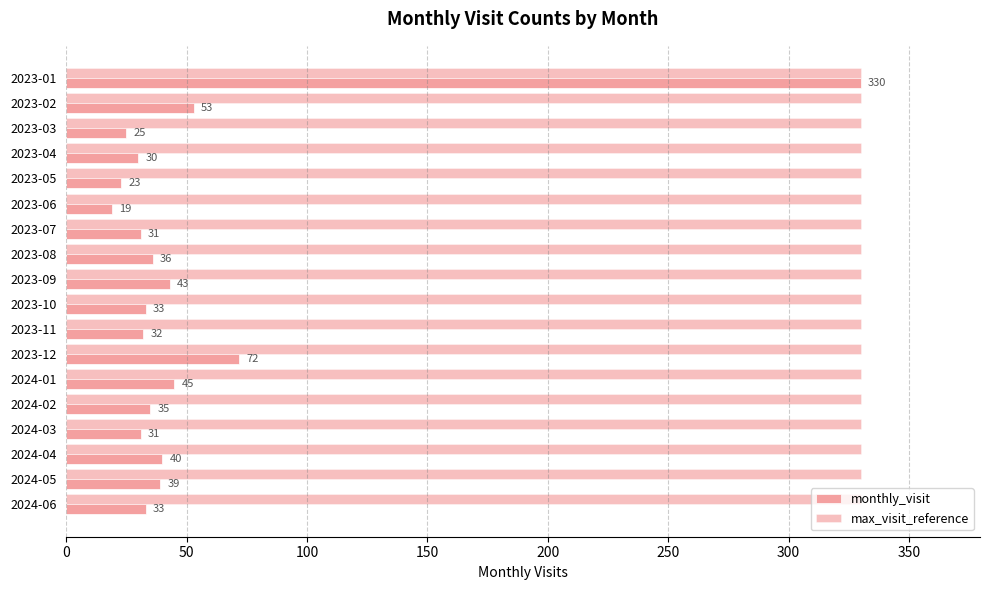

Which series has the largest range (max minus min)?

monthly_visit